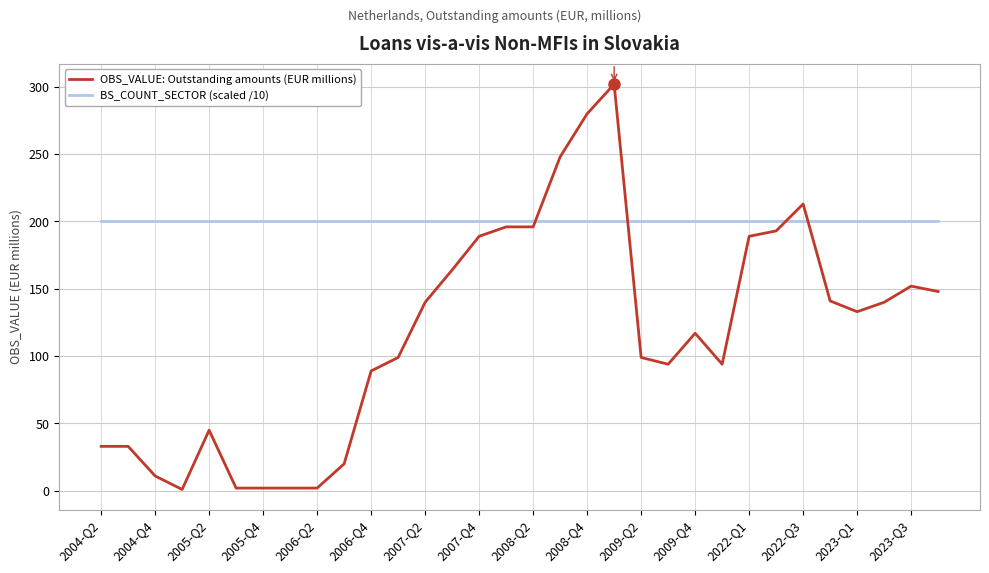

List the series in order of their peak value, highest first.

OBS_VALUE: Outstanding amounts (EUR millions), BS_COUNT_SECTOR (scaled /10)